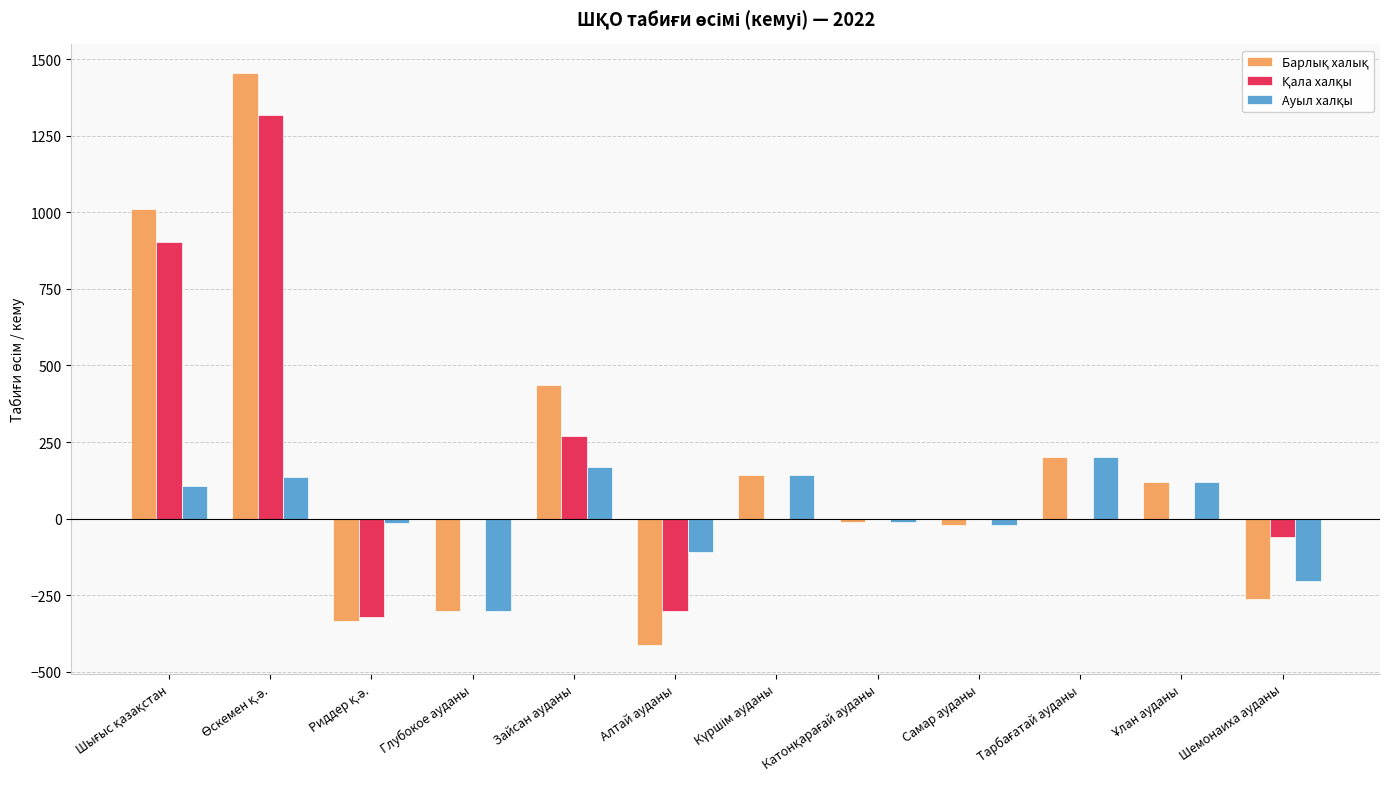

Does the chart contain stacked bars?

No